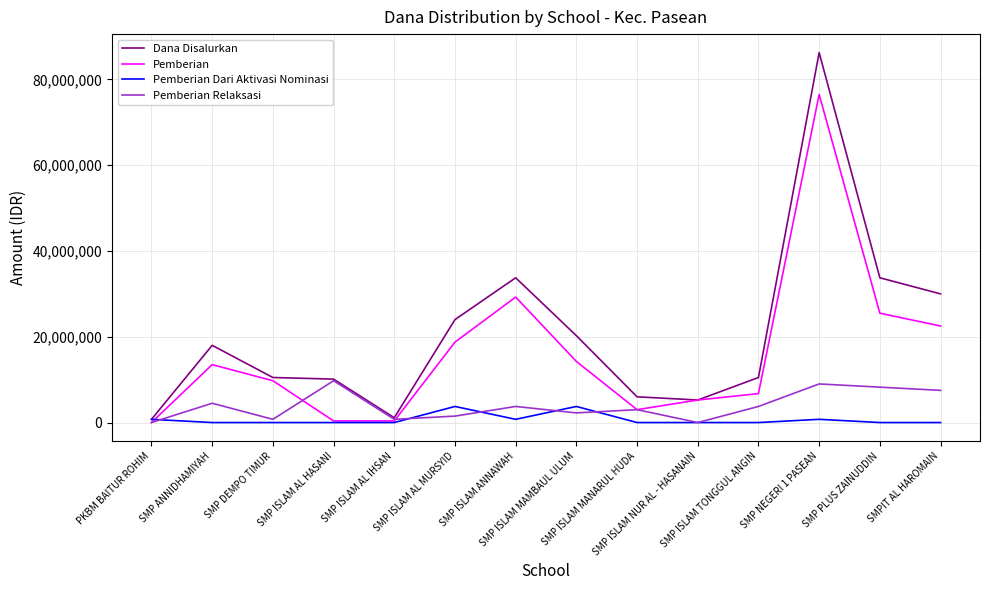

What is the maximum value for Dana Disalurkan?

86250000